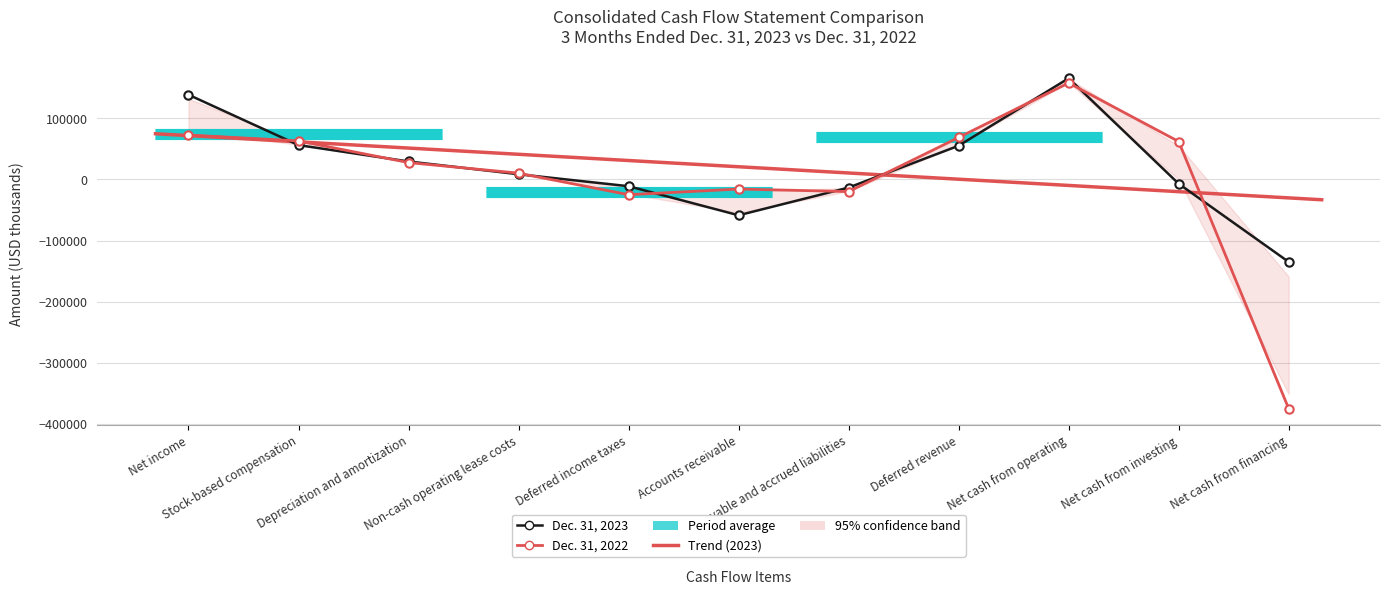

What is the total value across all series at Net cash from operating?

322949